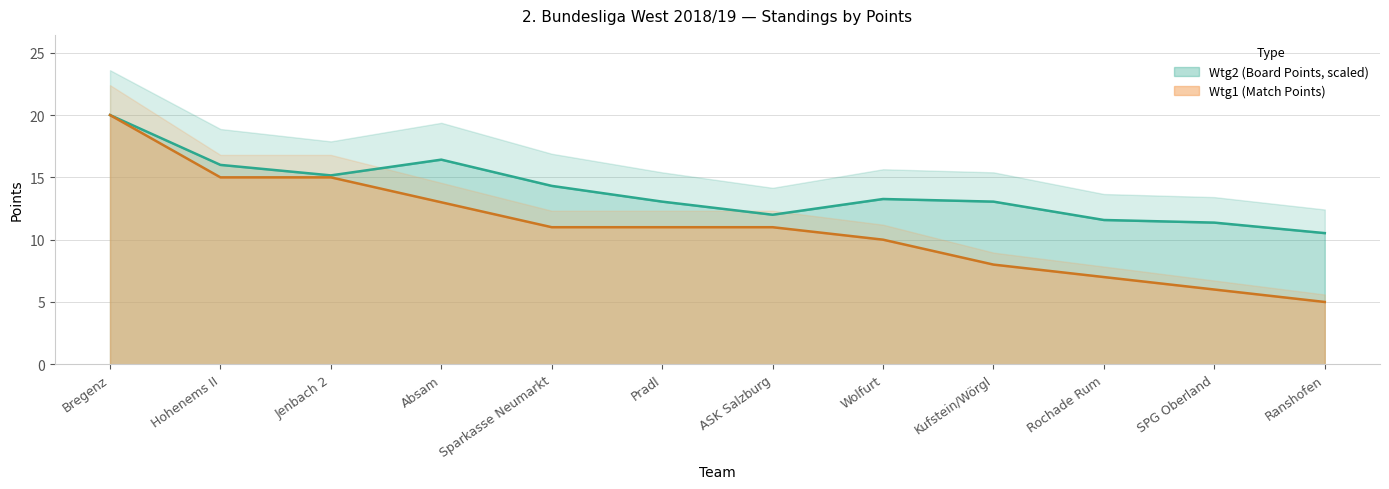

True or false: Wtg2 and Wtg1 cross at least once.

False